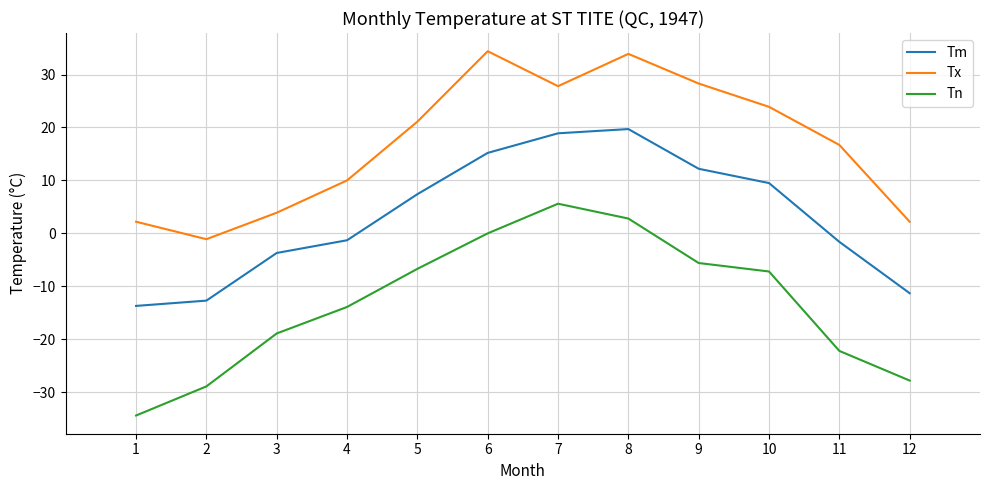

At which category does Tx reach its first local valley?

2